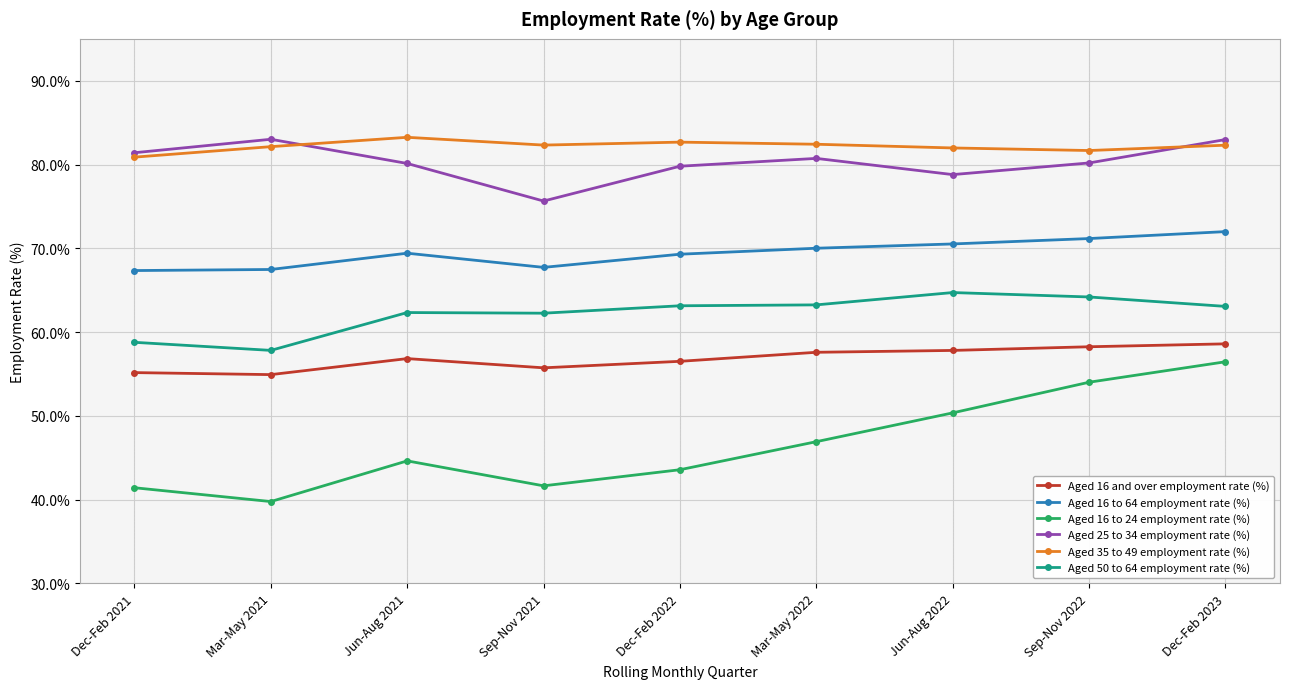

What is the difference between the highest and lowest values at Sep-Nov 2022?

27.7